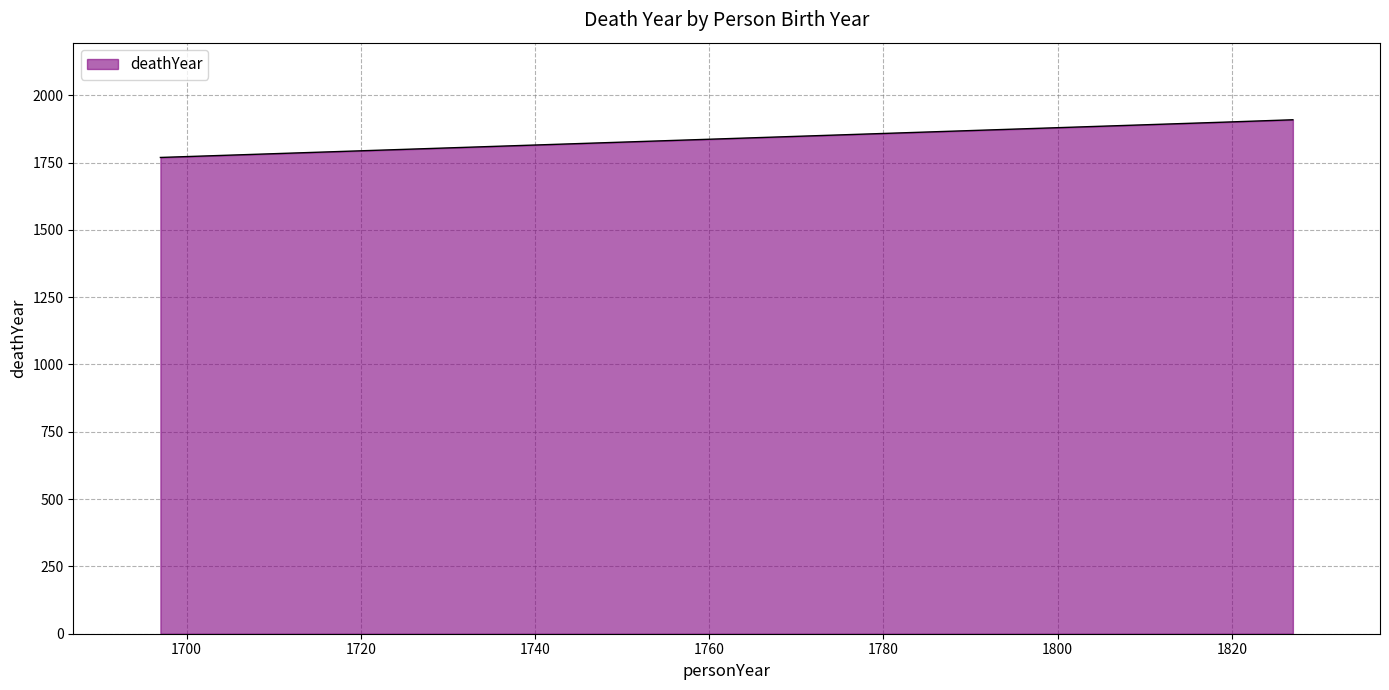

What is the greatest value displayed?

1909